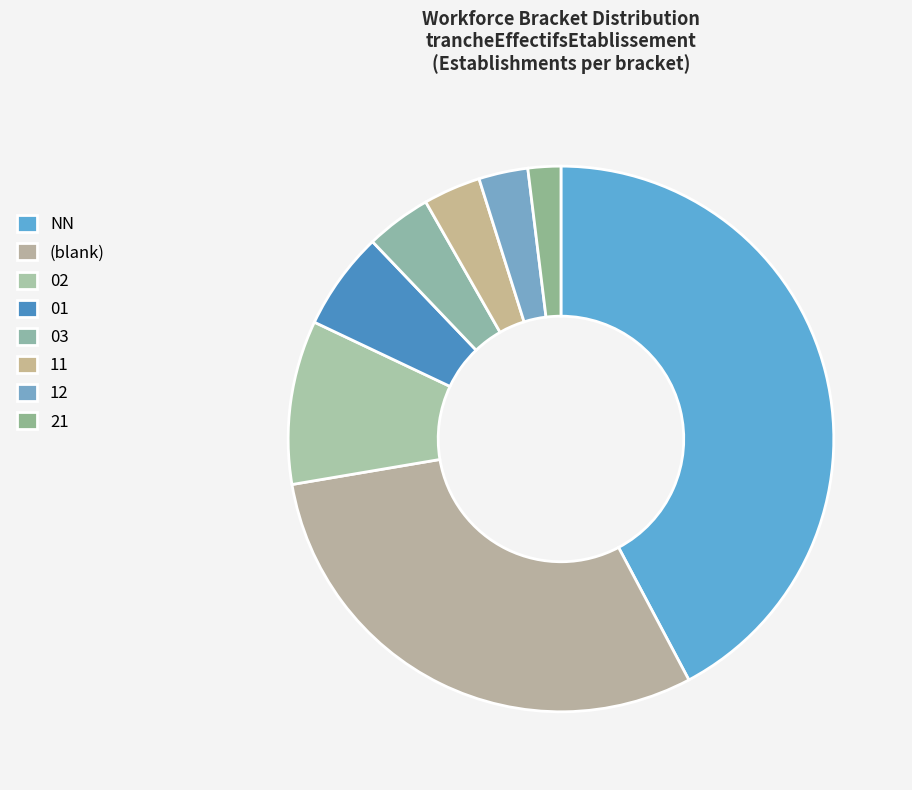

To the nearest percent, what portion does 03 represent?

4%